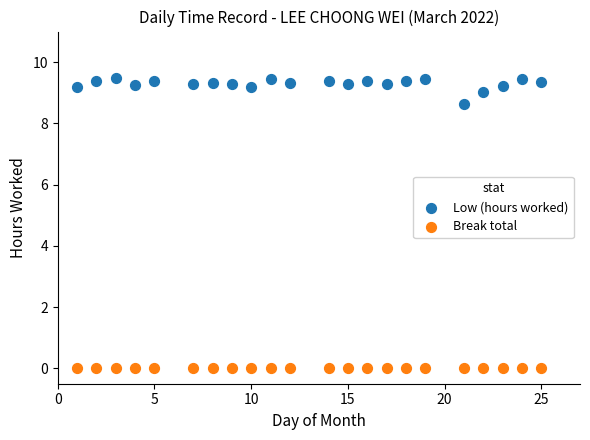

Which series reaches the maximum Y coordinate?

Low (hours worked)